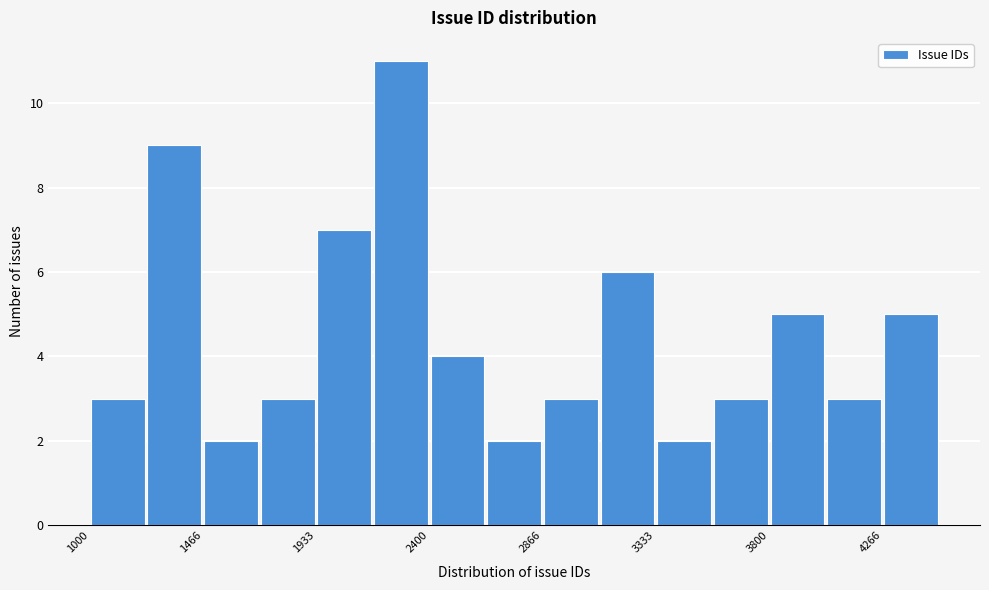

Reading left to right, list every bar in this chart as the range it spans on the x-axis followed by its height. Neither the bar edges nor the heights are printed on the chart, so give them approximately, as read against the axes.

1000 to 1250: 3
1250 to 1450: 9
1450 to 1700: 2
1700 to 1950: 3
1950 to 2150: 7
2150 to 2400: 11
2400 to 2650: 4
2650 to 2850: 2
2850 to 3100: 3
3100 to 3350: 6
3350 to 3550: 2
3550 to 3800: 3
3800 to 4050: 5
4050 to 4250: 3
4250 to 4500: 5